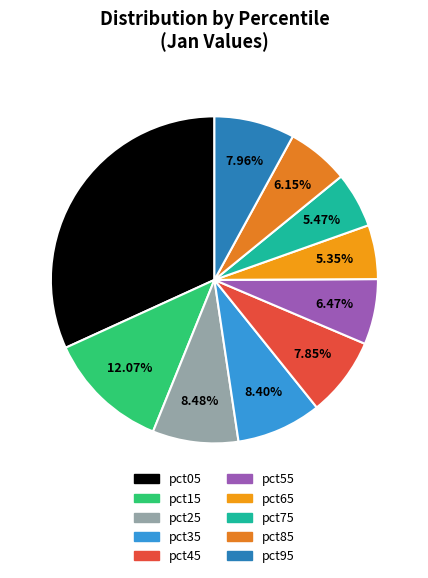

Rank the categories by value from lowest to highest.

pct65, pct75, pct85, pct55, pct45, pct95, pct35, pct25, pct15, pct05